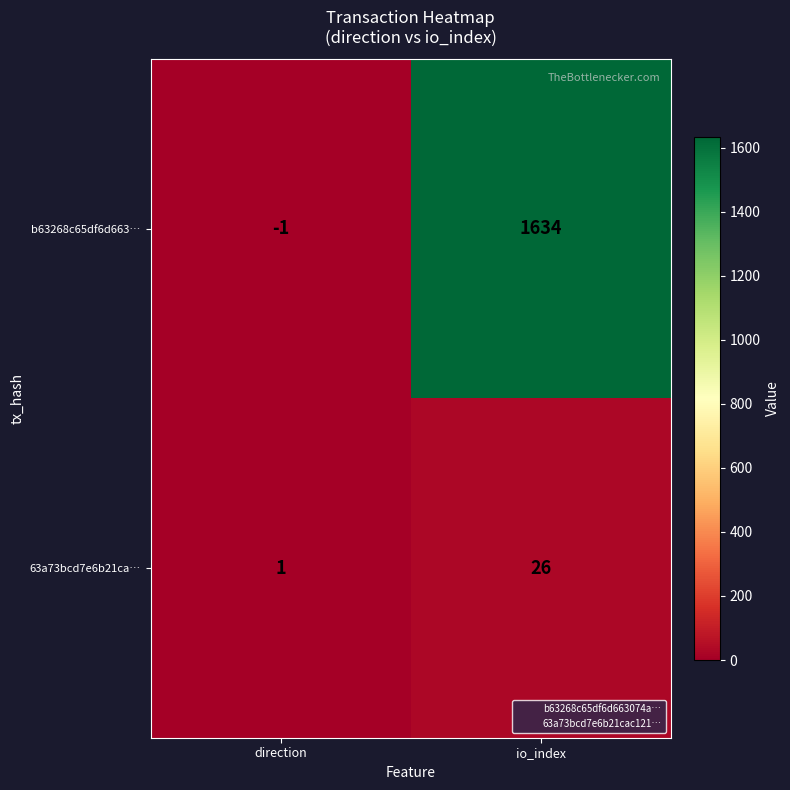

Which category has the highest value in the 63a73bcd7e6b21ca… series?

io_index